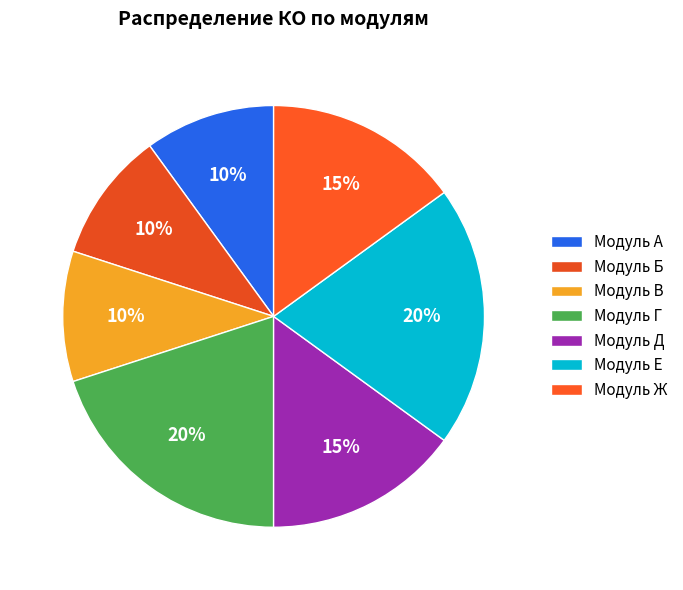

How many slices are in this pie chart?

7